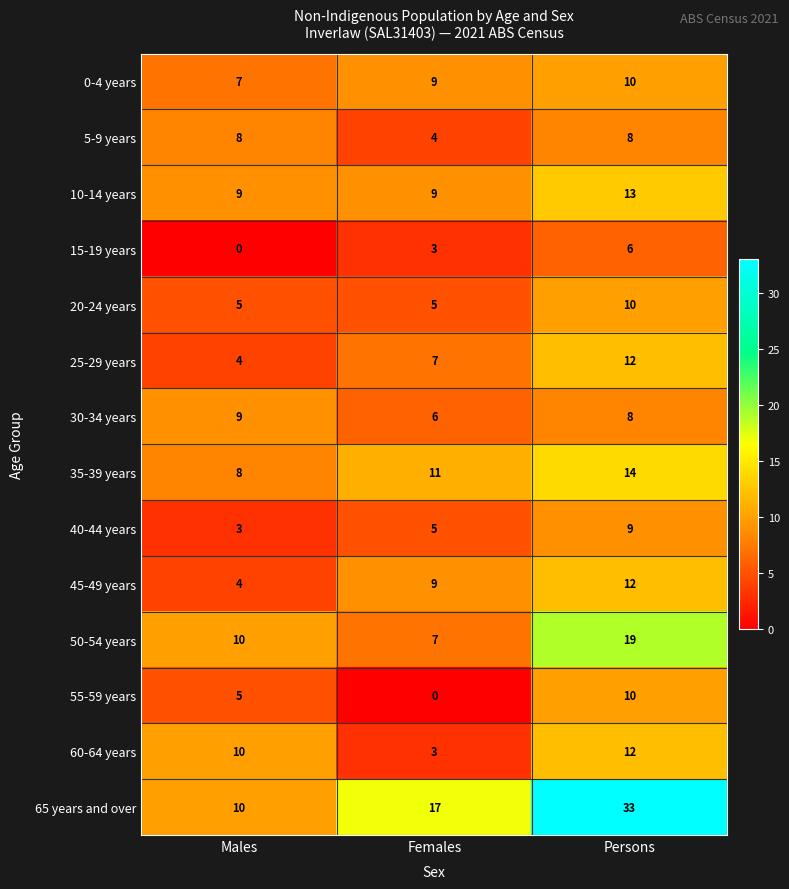

Rank the categories by 60-64 years value from highest to lowest.

Persons, Males, Females